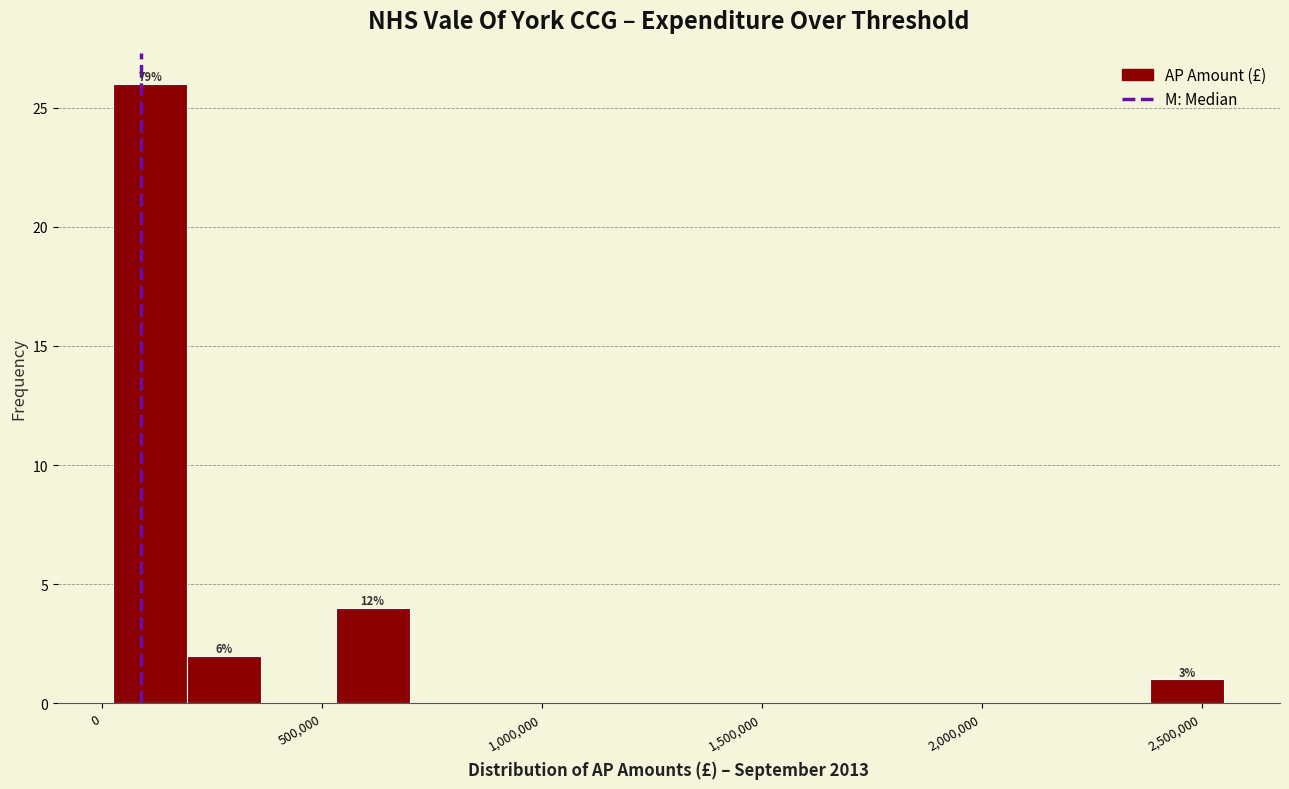

Around what value on the x-axis is the tallest bar? Give the approximate position of its centre, as read against the axis.

100000